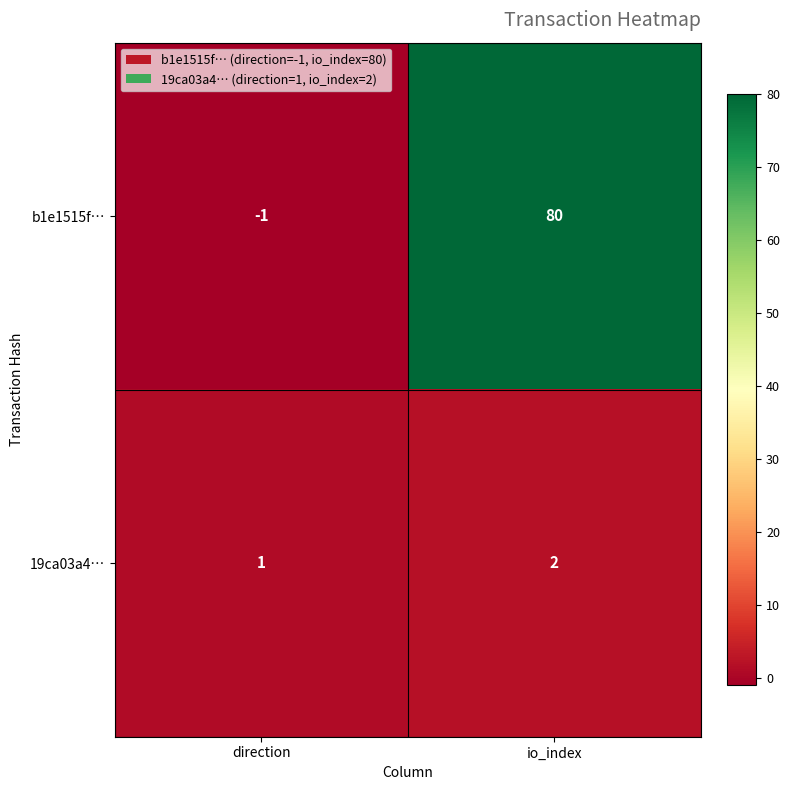

The value of 19ca03a4… at direction is 2. True or false?

False